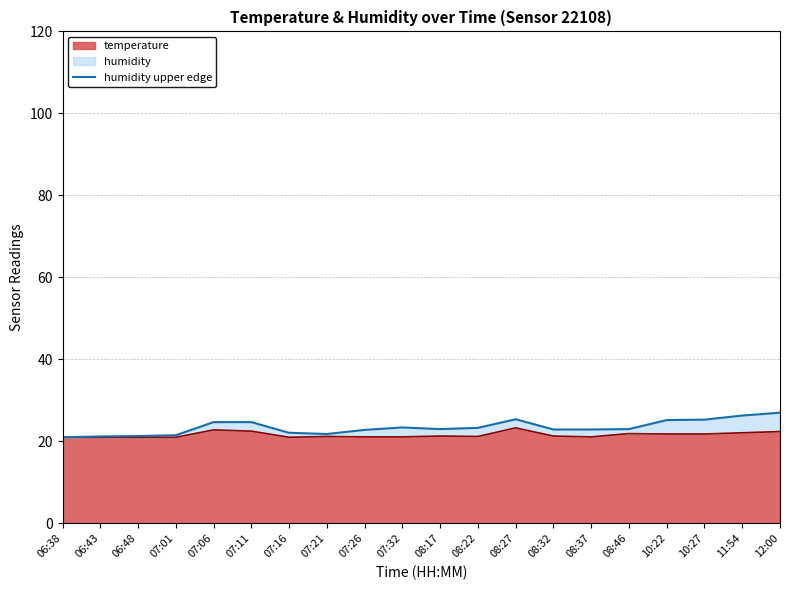

What is the label of the 12th point from the right?

07:26